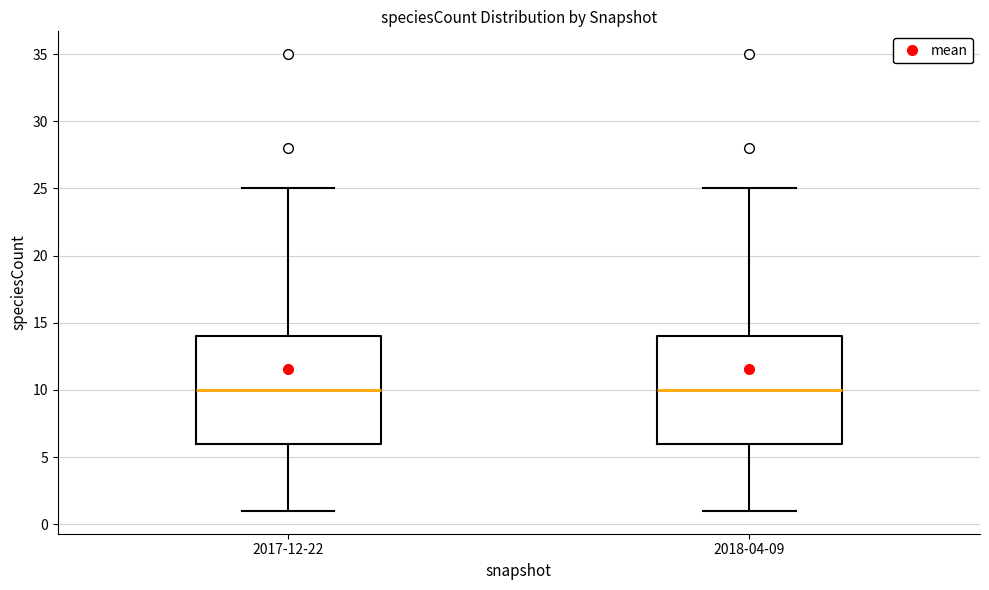

Reading left to right, transcribe this box plot: for each box, give where its median line is, the range the box spans, and where its two whiskers end, as read against the y-axis. The values are not printed on the chart, so give them approximately, as read against the axis.

2017-12-22: median 10, box 6 to 14, whiskers 1 to 25
2018-04-09: median 10, box 6 to 14, whiskers 1 to 25